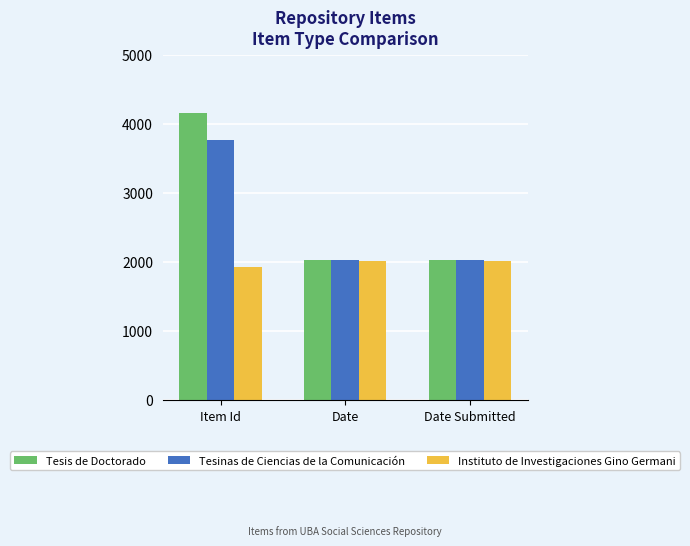

The Tesinas de Ciencias de la Comunicación series shows 2584 at Item Id. True or false?

False